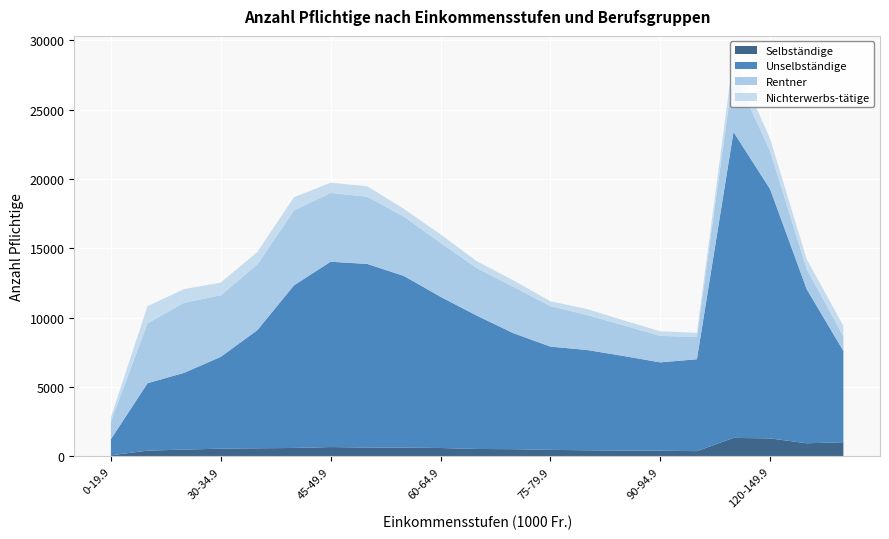

Reading left to right, transcribe all the data shown in this chart.

Selbständige: 0-19.9=81	20-24.9=421	25-29.9=495	30-34.9=562	35-39.9=590	40-44.9=614	45-49.9=679	50-54.9=646	55-59.9=637	60-64.9=611	65-69.9=541	70-74.9=524	75-79.9=476	80-84.9=447	85-89.9=425	90-94.9=414	95-99.9=385	100-119.9=1341	120-149.9=1303	150-199.9=951	200+=1025
Unselbständige: 0-19.9=1164	20-24.9=4860	25-29.9=5536	30-34.9=6622	35-39.9=8522	40-44.9=11727	45-49.9=13361	50-54.9=13236	55-59.9=12378	60-64.9=10903	65-69.9=9602	70-74.9=8355	75-79.9=7447	80-84.9=7231	85-89.9=6820	90-94.9=6372	95-99.9=6625	100-119.9=22055	120-149.9=17967	150-199.9=11104	200+=6590
Rentner: 0-19.9=1288	20-24.9=4314	25-29.9=5060	30-34.9=4434	35-39.9=4740	40-44.9=5404	45-49.9=4962	50-54.9=4846	55-59.9=4285	60-64.9=3889	65-69.9=3425	70-74.9=3337	75-79.9=2918	80-84.9=2521	85-89.9=2207	90-94.9=1905	95-99.9=1619	100-119.9=4364	120-149.9=2755	150-199.9=1459	200+=1046
Nichterwerbs-tätige: 0-19.9=299	20-24.9=1241	25-29.9=983	30-34.9=918	35-39.9=895	40-44.9=949	45-49.9=740	50-54.9=751	55-59.9=549	60-64.9=612	65-69.9=497	70-74.9=466	75-79.9=351	80-84.9=429	85-89.9=363	90-94.9=336	95-99.9=286	100-119.9=1119	120-149.9=874	150-199.9=704	200+=756